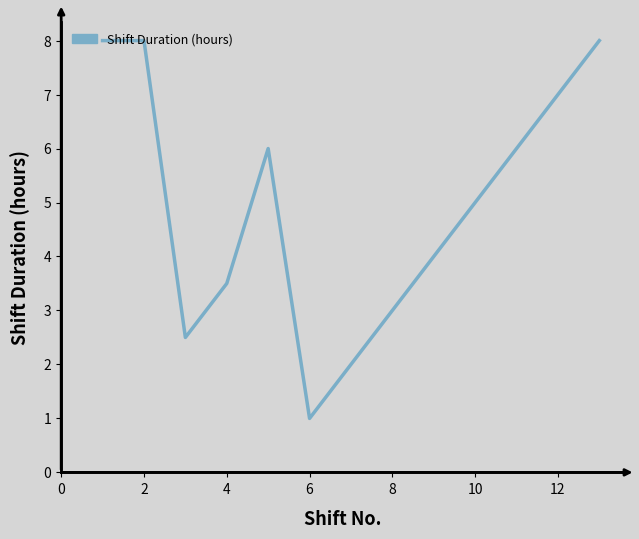

Reading left to right, transcribe all the data shown in this chart.

8.0	8.0	2.5	3.5	6.0	1.0	2.0	3.0	4.0	5.0	6.0	7.0	8.0